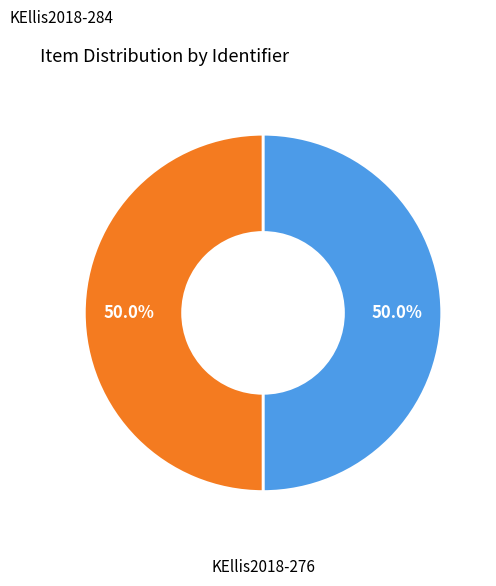

The KEllis2018-284 slice represents 50% of the pie. True or false?

True